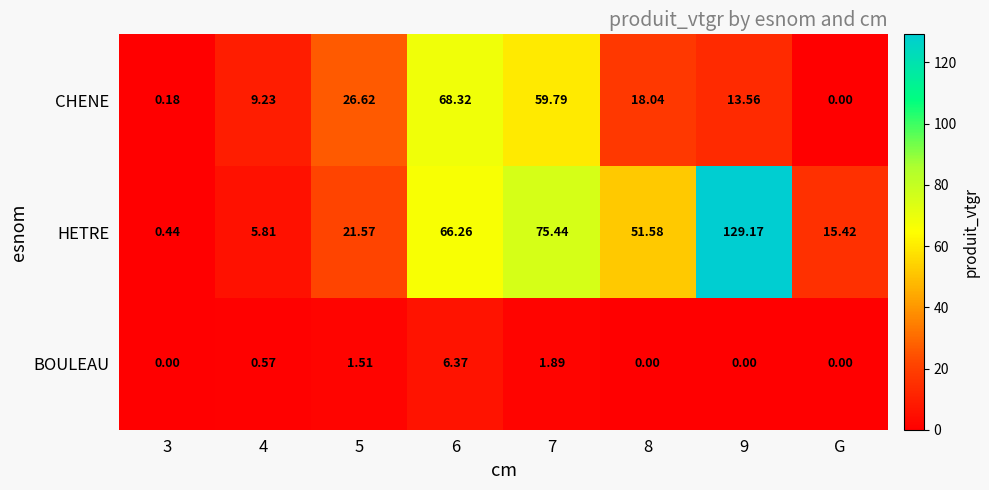

Which series changed the most between 3 and 6?

CHENE